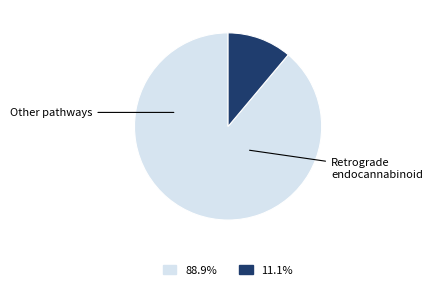

Is there a majority slice in this chart?

Yes